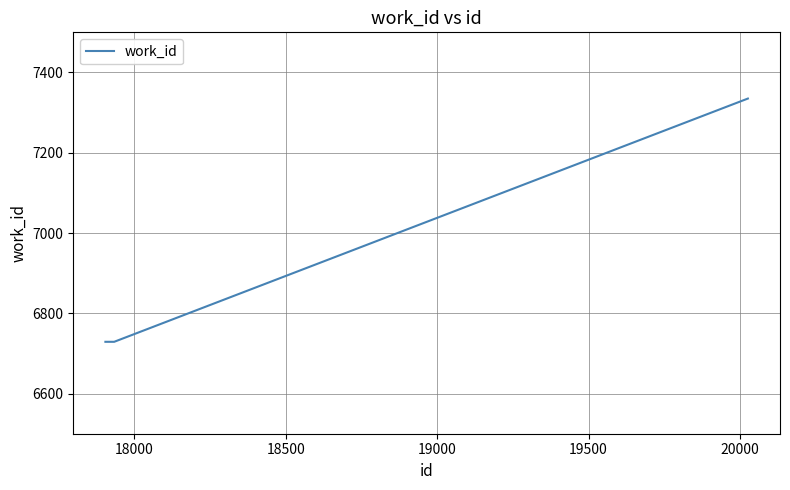

What is the average value?

6931